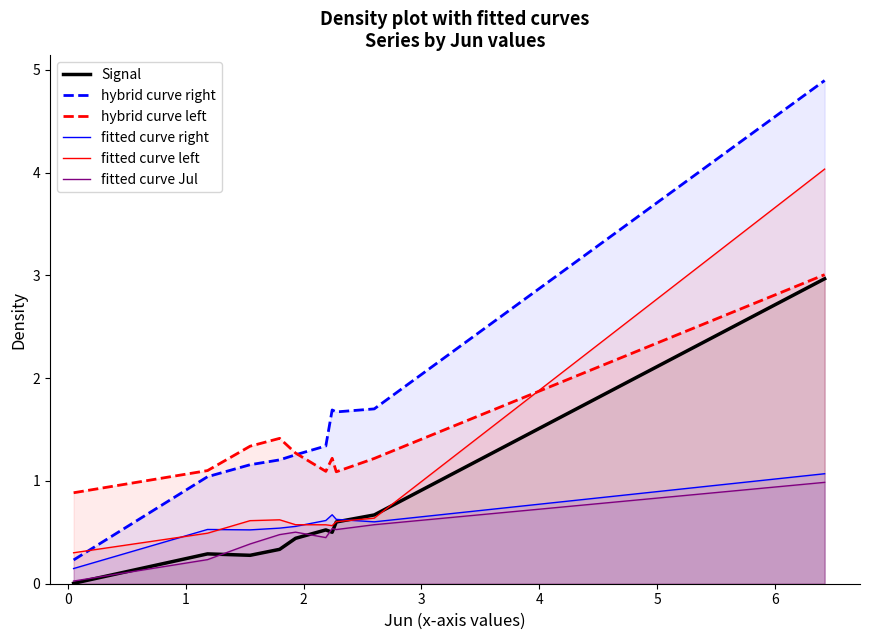

Which series has the largest range (max minus min)?

hybrid curve right